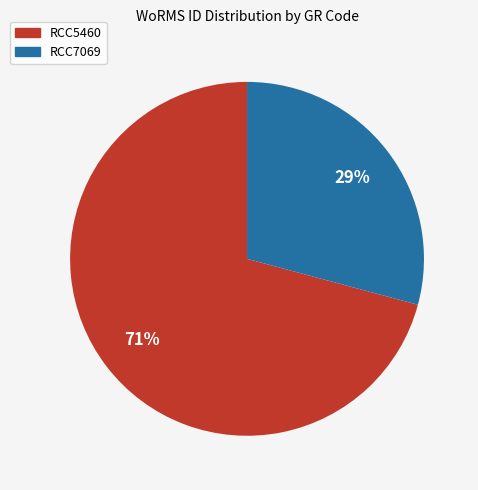

Which category accounts for the majority?

RCC5460